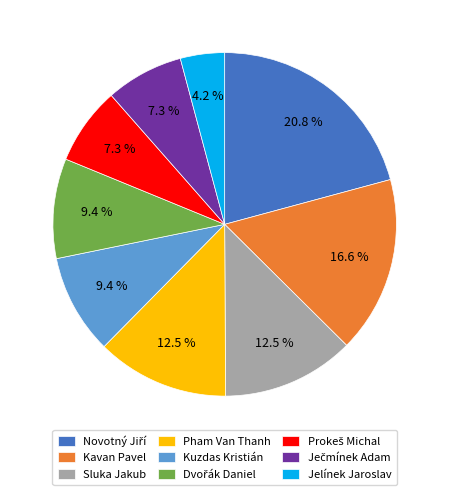

How much of the chart is everything except Sluka Jakub?

87.5%